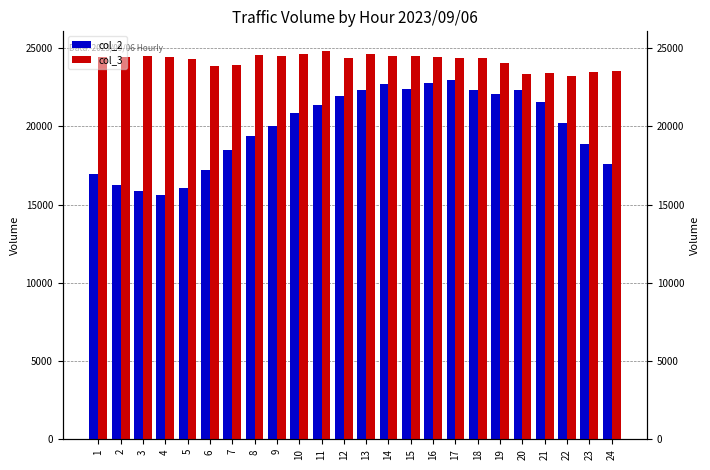

How many data points in col_3 are above 24411?

11